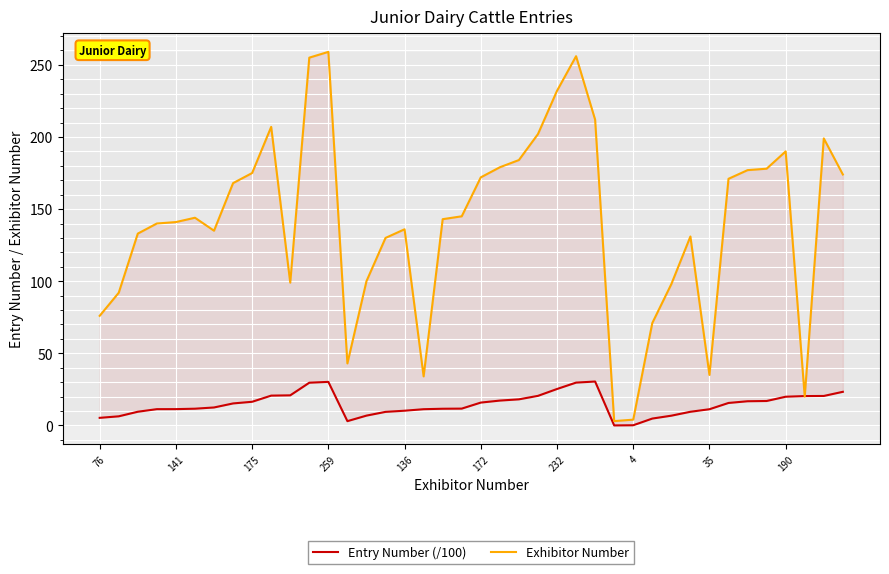

How many interior local valleys does the Entry Number (/100) series have?

2